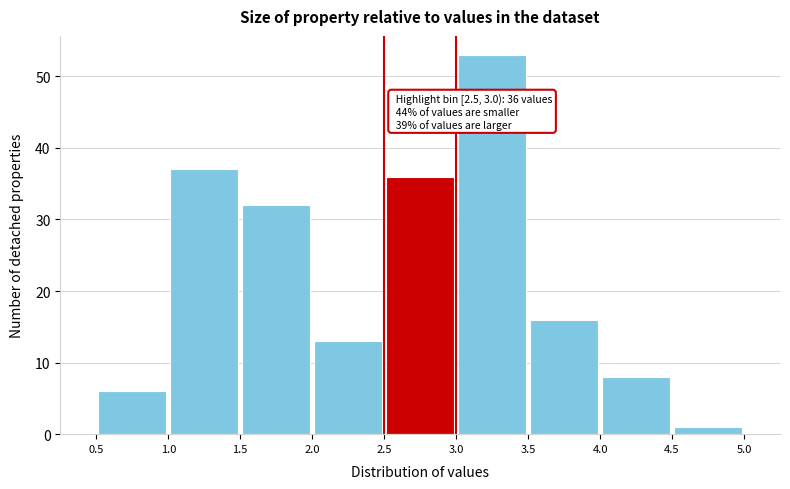

Over which range of the x-axis is the bar tallest?

3.0 to 3.5